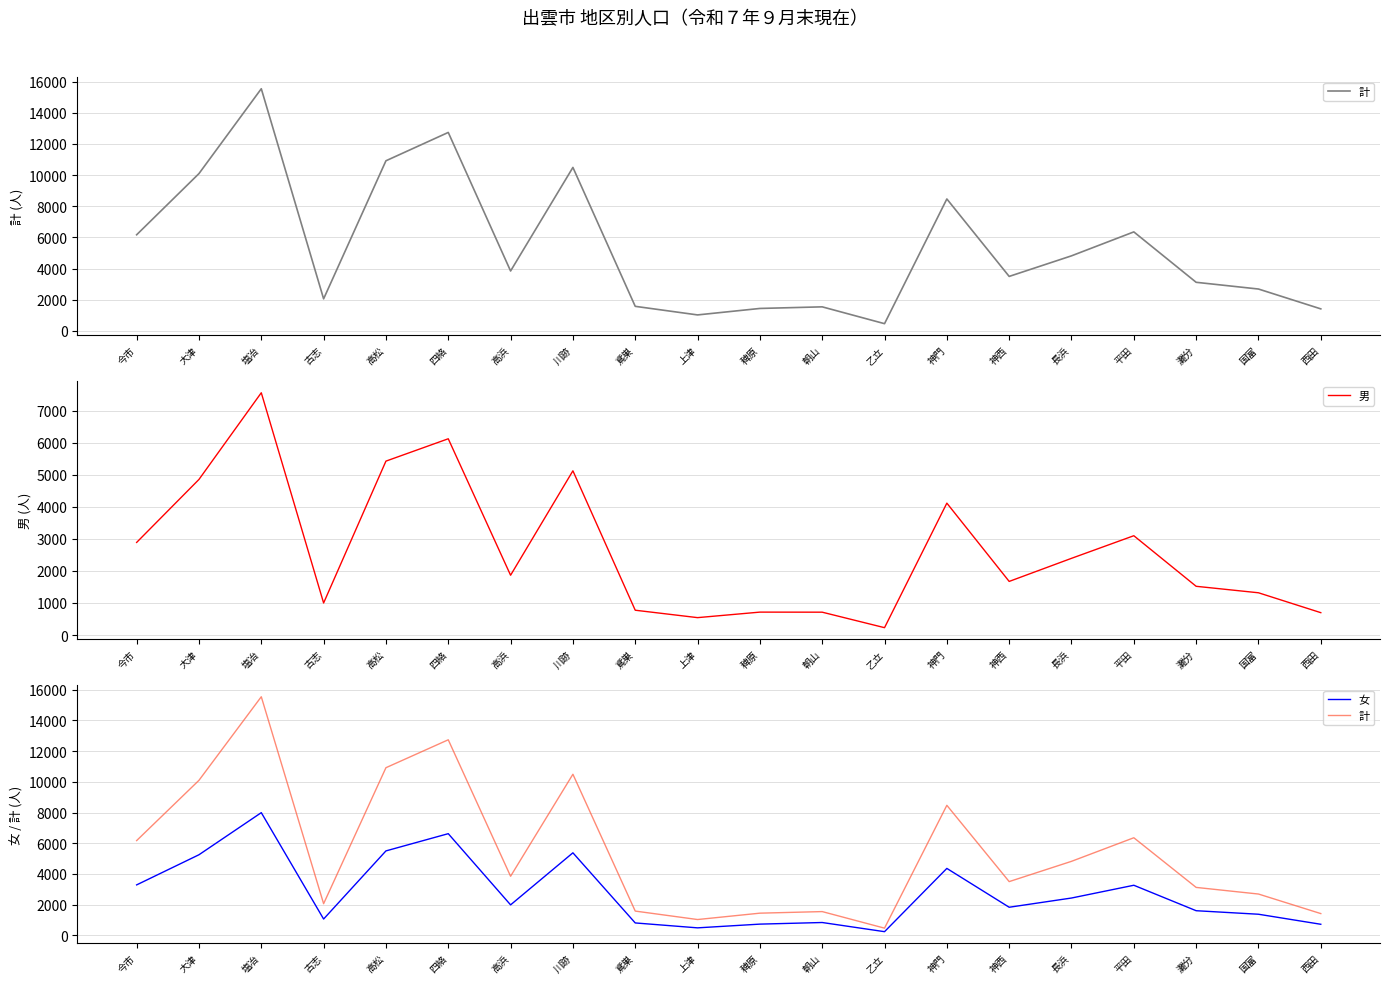

How many data points does each series have?

20